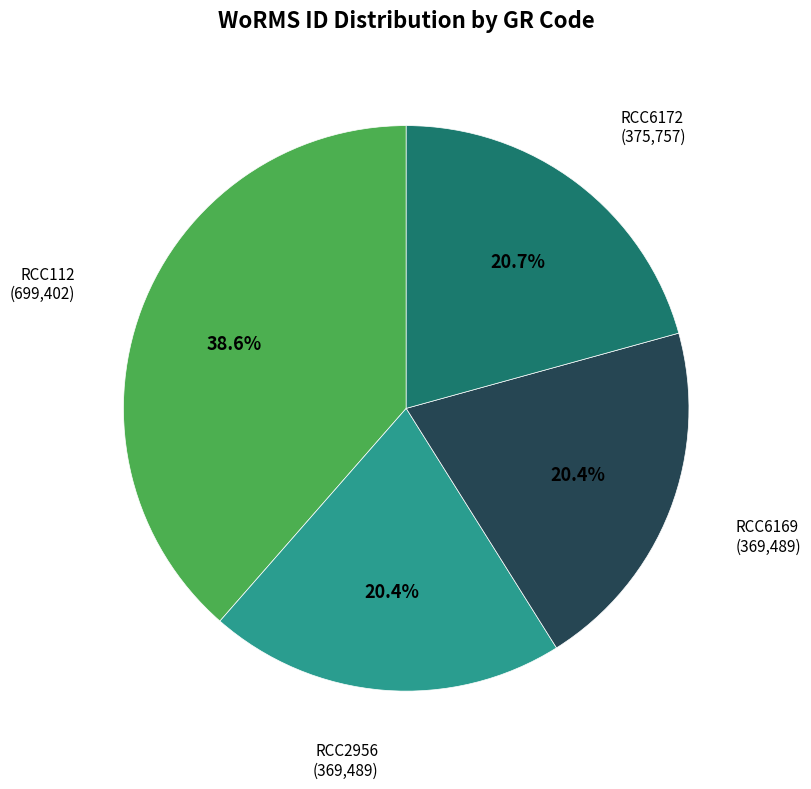

What portion of the pie excludes RCC112?

61.4%